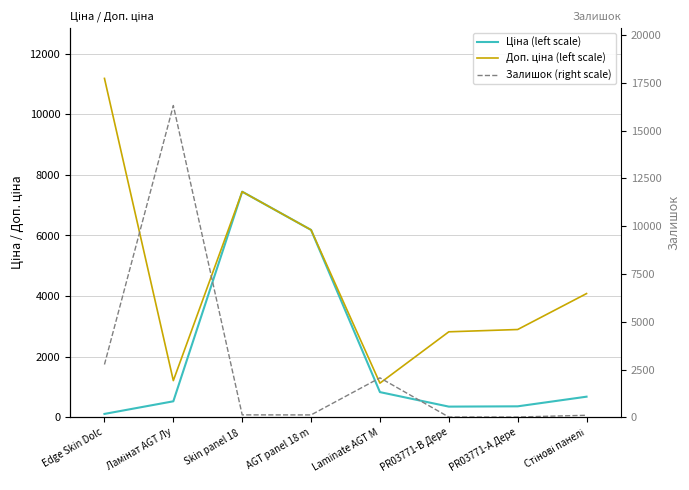

The Залишок (right scale) series shows 125.0 at AGT panel 18 m. True or false?

True